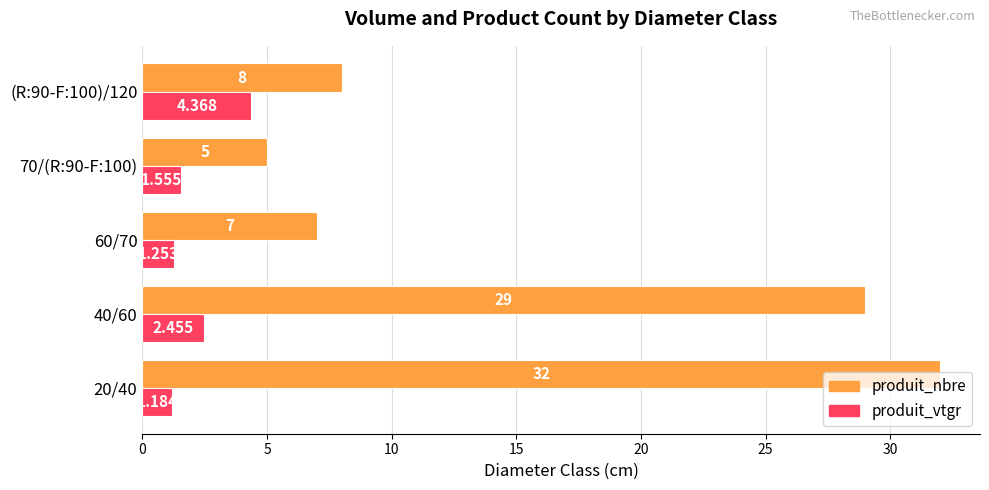

At which label does produit_nbre reach its minimum?

70/(R:90-F:100)